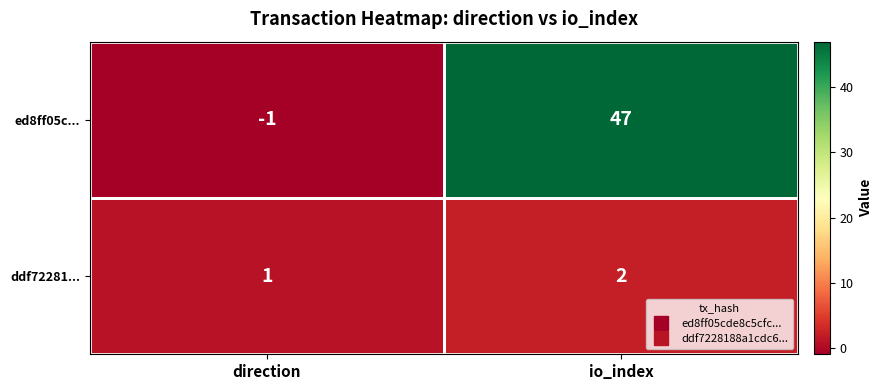

Which series has the largest total across all categories?

ed8ff05c...